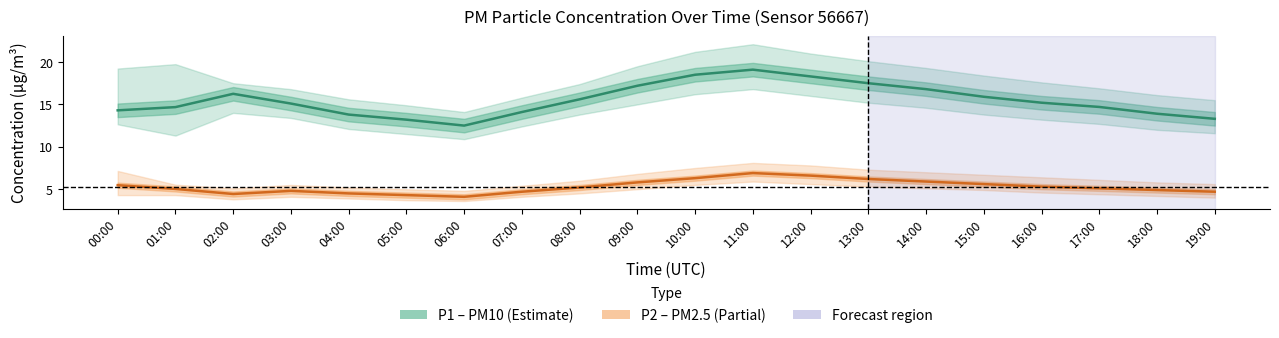

What is the difference between the P1 (PM10) values at 09:00 and 06:00?

4.7